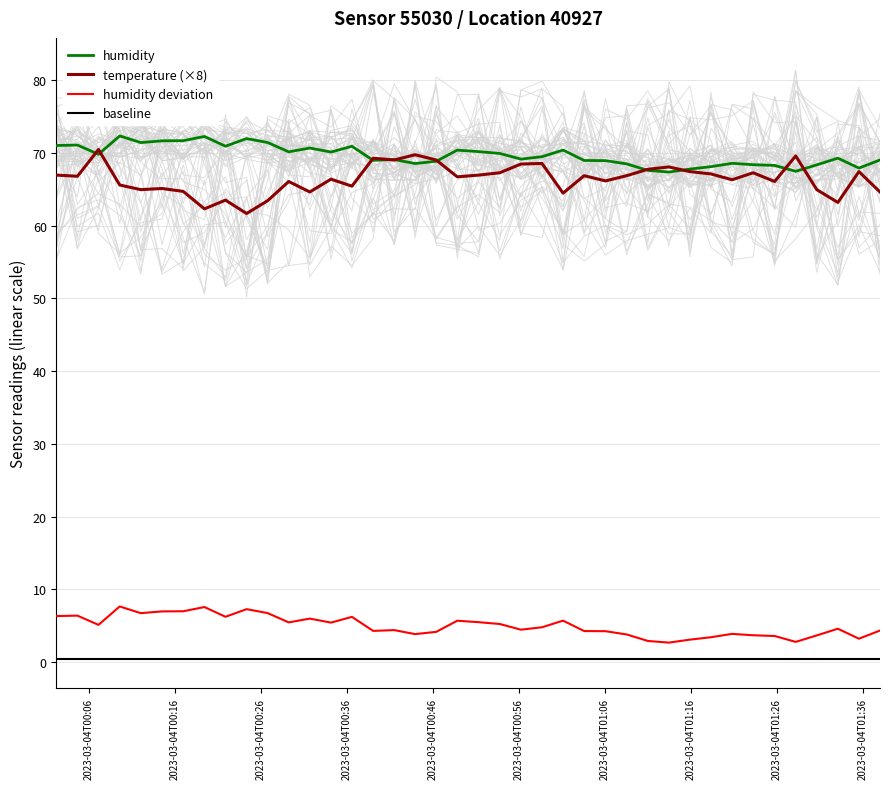

What are all the series names shown in the legend?

humidity, temperature (×8), humidity deviation, baseline